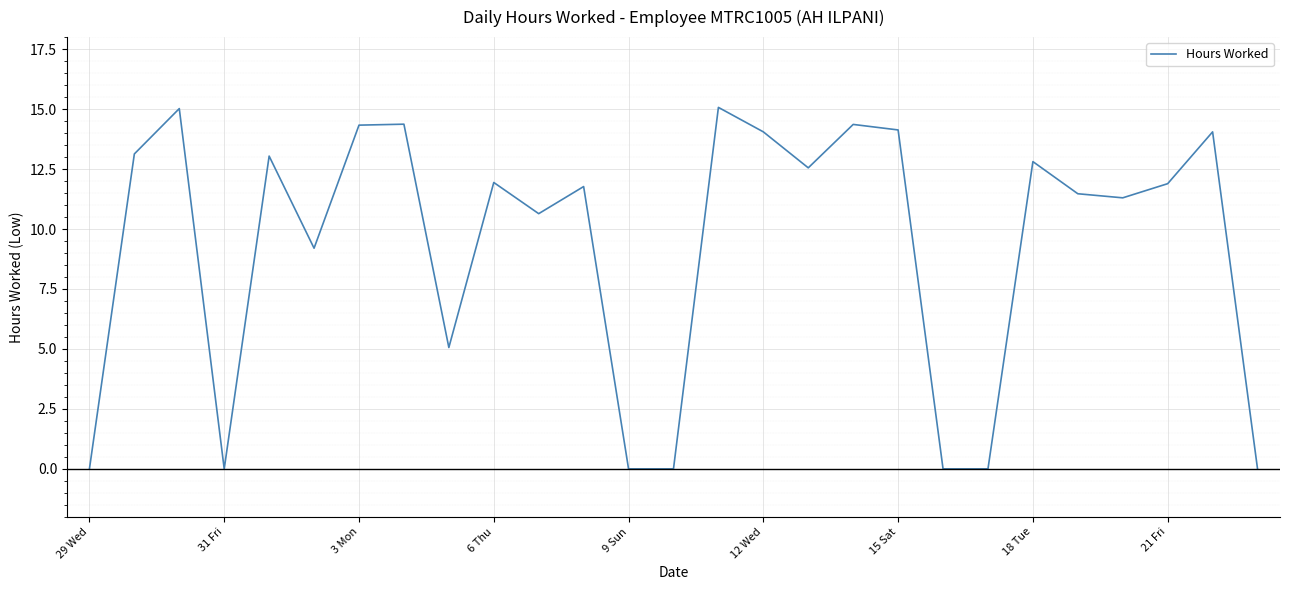

What is the greatest value displayed?

15.1